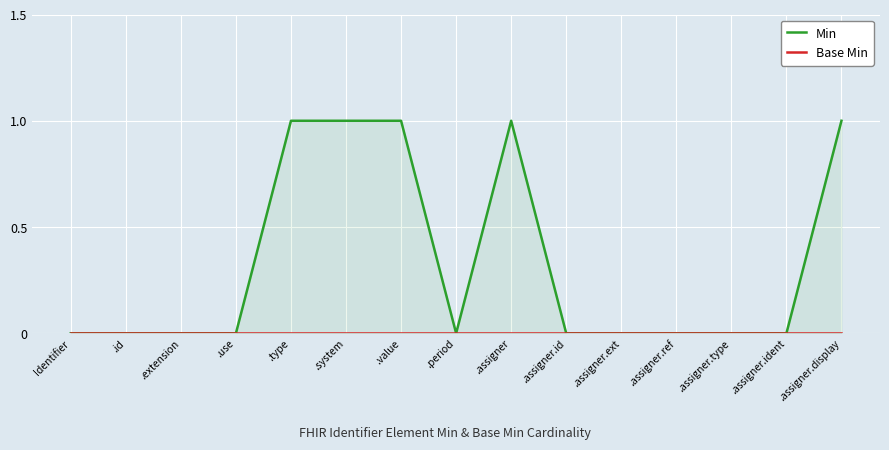

Is it true that Base Min equals 0 at .period?

True